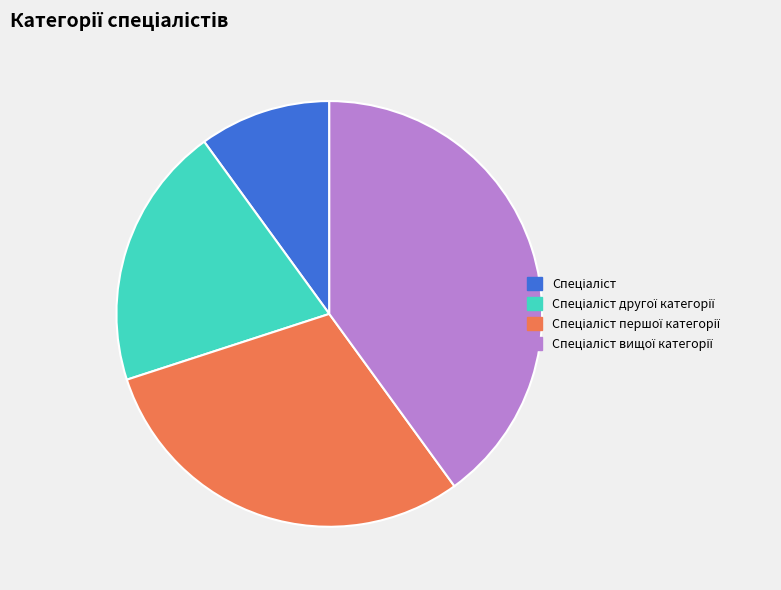

Is there any slice that represents more than half of the pie?

No